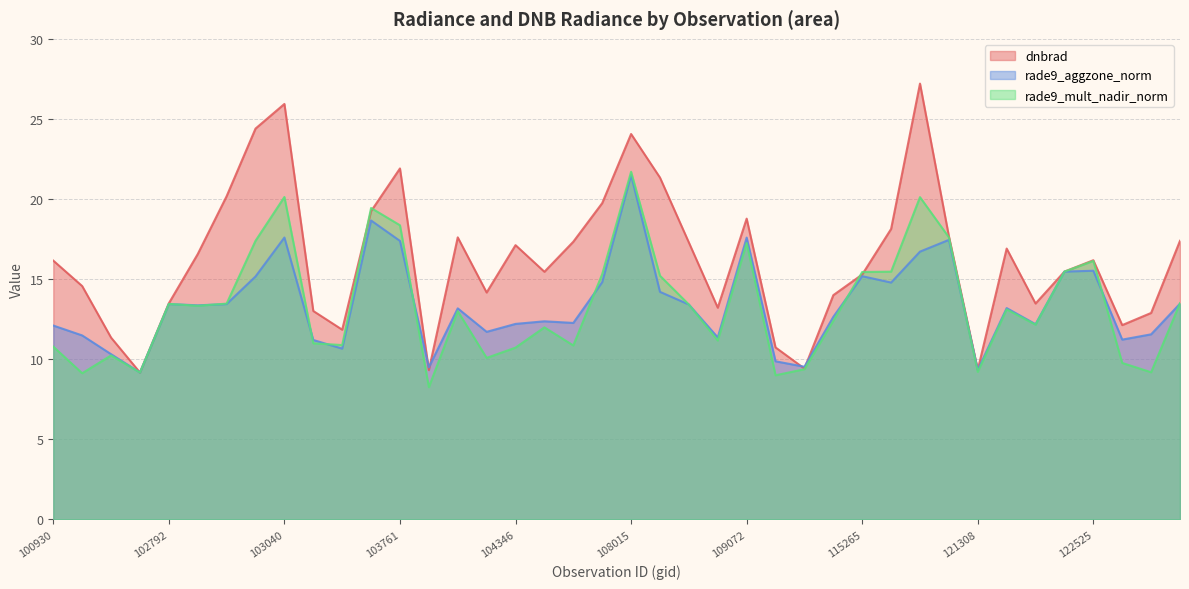

What is the difference between the highest and lowest values at 115265?

0.3